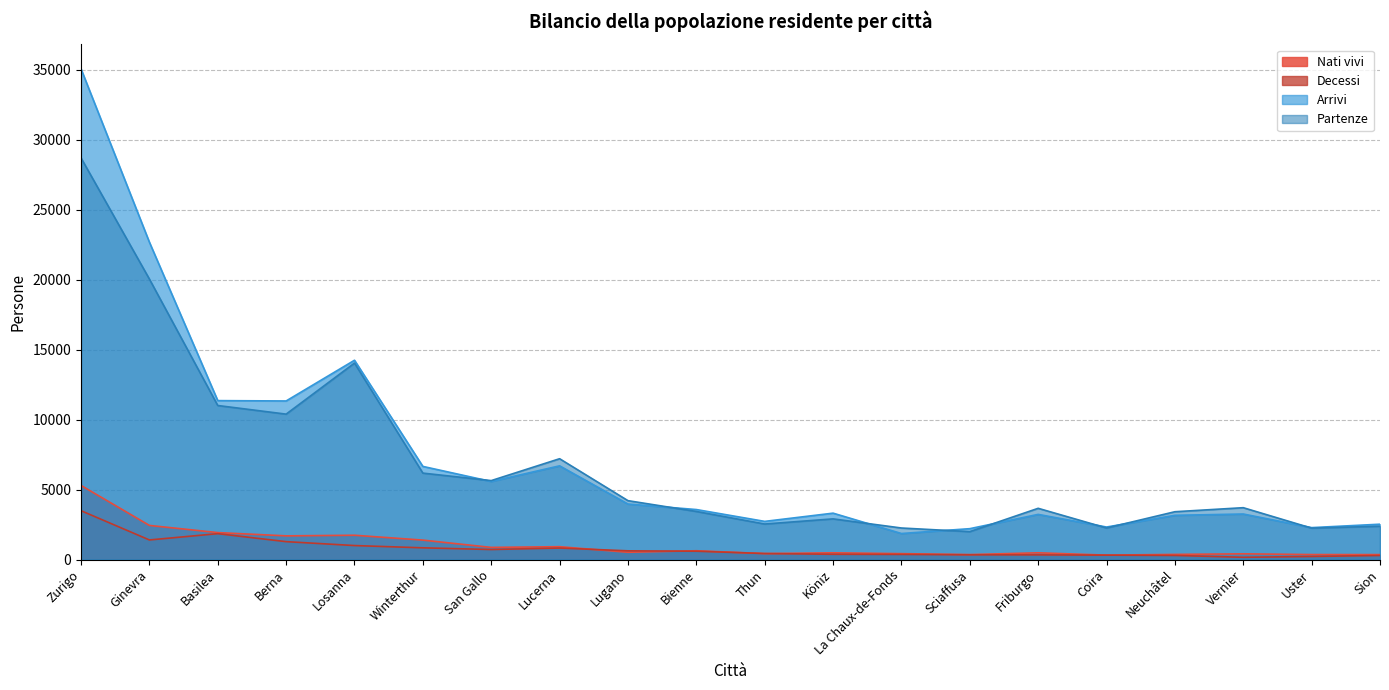

Reading left to right, transcribe all the data shown in this chart.

Nati vivi: 5289	2434	1923	1689	1733	1386	865	916	517	626	422	479	419	351	479	313	364	407	353	351
Decessi: 3486	1397	1846	1276	997	835	714	819	620	593	427	373	363	336	331	313	291	159	217	288
Arrivi: 35044	22666	11349	11325	14233	6650	5574	6691	3963	3569	2723	3311	1857	2203	3223	2320	3157	3250	2278	2522
Partenze: 28684	20032	11000	10384	14031	6171	5636	7199	4203	3432	2535	2902	2250	1991	3657	2251	3413	3701	2241	2377